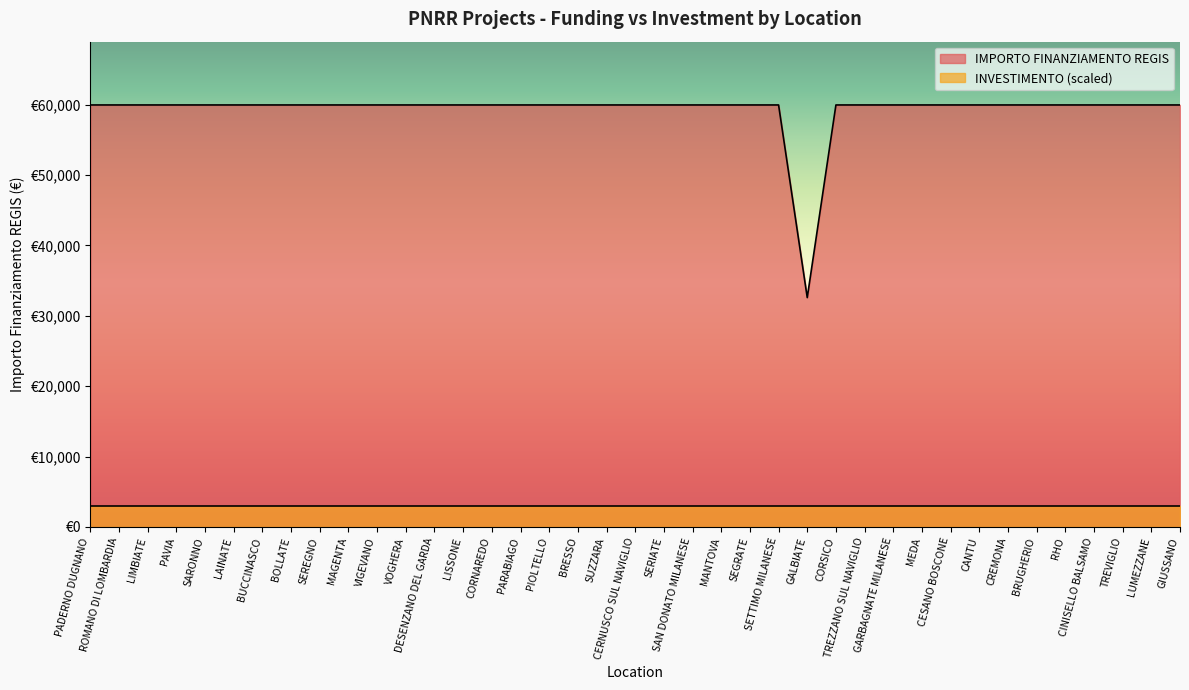

Rank the categories by value from highest to lowest.

PADERNO DUGNANO, ROMANO DI LOMBARDIA, LIMBIATE, PAVIA, SARONNO, LAINATE, BUCCINASCO, BOLLATE, SEREGNO, MAGENTA, VIGEVANO, VOGHERA, DESENZANO DEL GARDA, LISSONE, CORNAREDO, PARABIAGO, PIOLTELLO, BRESSO, SUZZARA, CERNUSCO SUL NAVIGLIO, SERIATE, SAN DONATO MILANESE, MANTOVA, SEGRATE, SETTIMO MILANESE, CORSICO, TREZZANO SUL NAVIGLIO, GARBAGNATE MILANESE, MEDA, CESANO BOSCONE, CANTU, CREMONA, BRUGHERIO, RHO, CINISELLO BALSAMO, TREVIGLIO, LUMEZZANE, GIUSSANO, GALBIATE